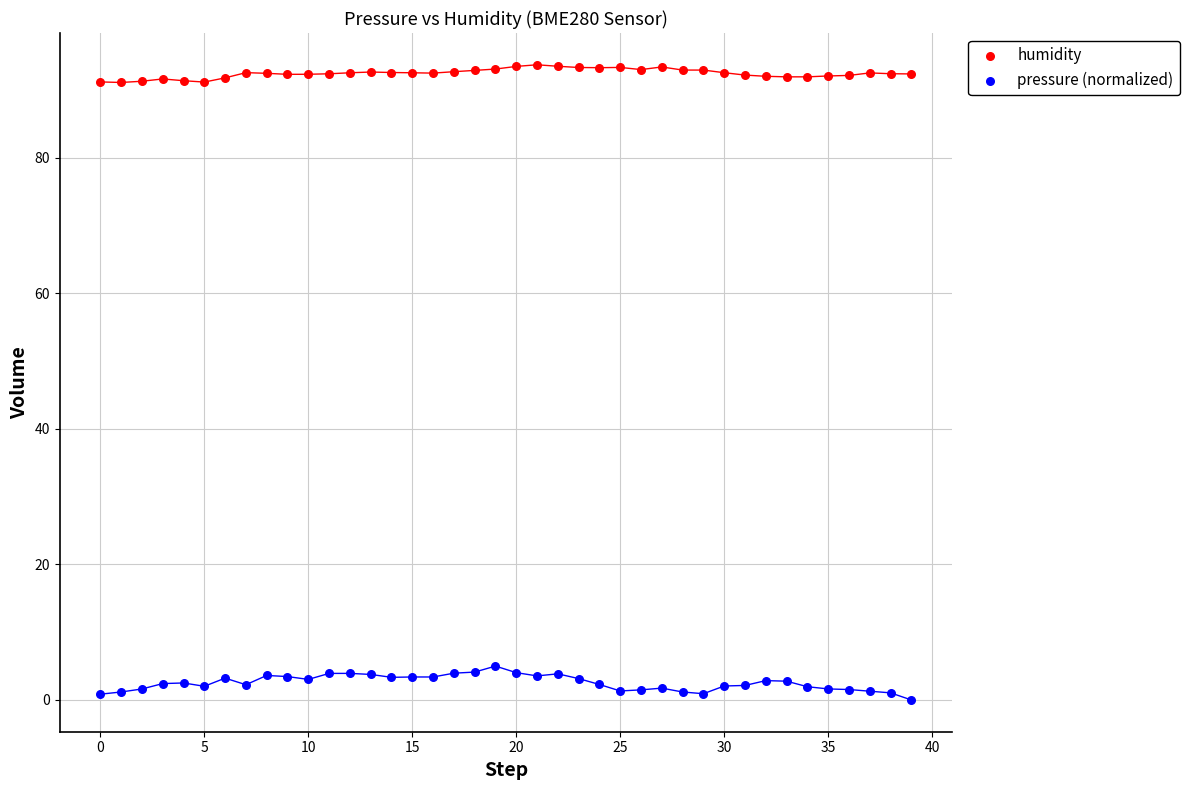

Which series reaches the maximum Y coordinate?

humidity